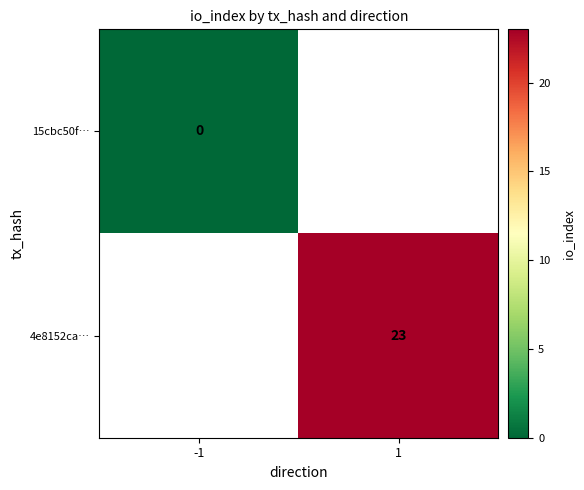

The 4e8152ca… series shows 23 at 1. True or false?

True